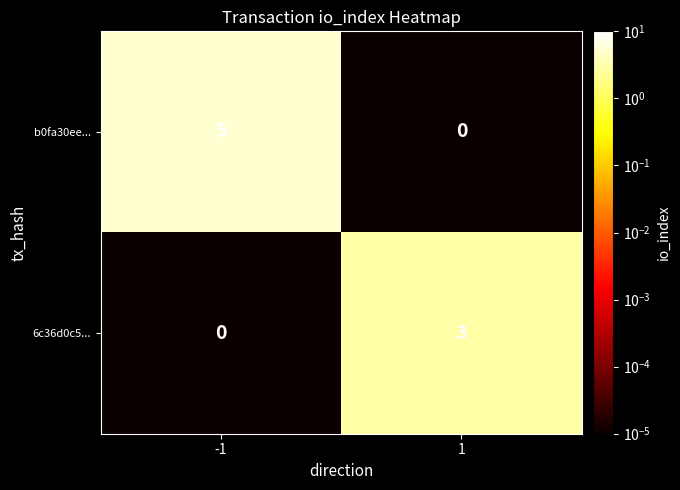

What is the sum of all b0fa30ee... values?

5